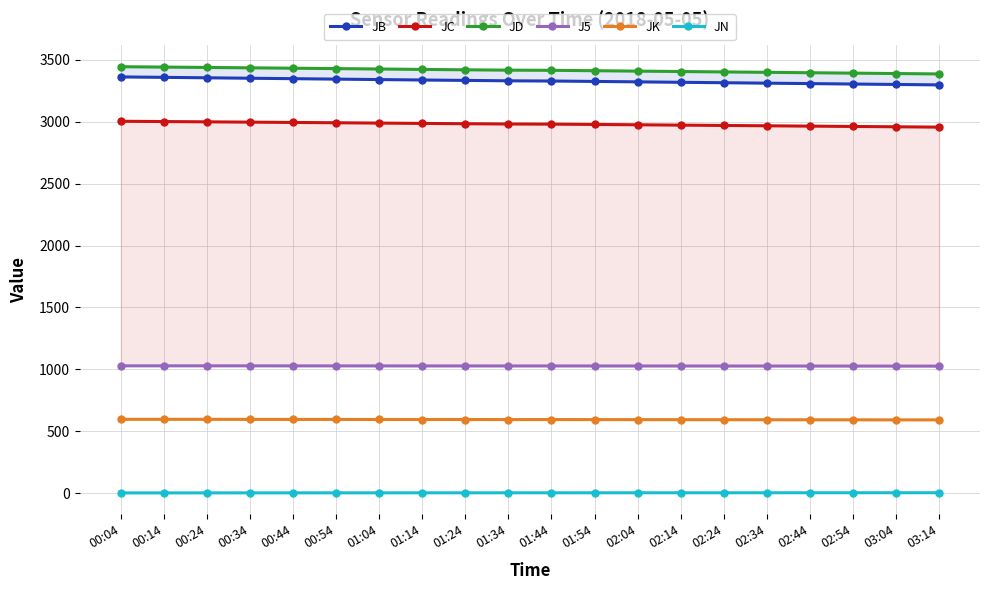

The J5 series shows 1027.9 at 01:24. True or false?

True